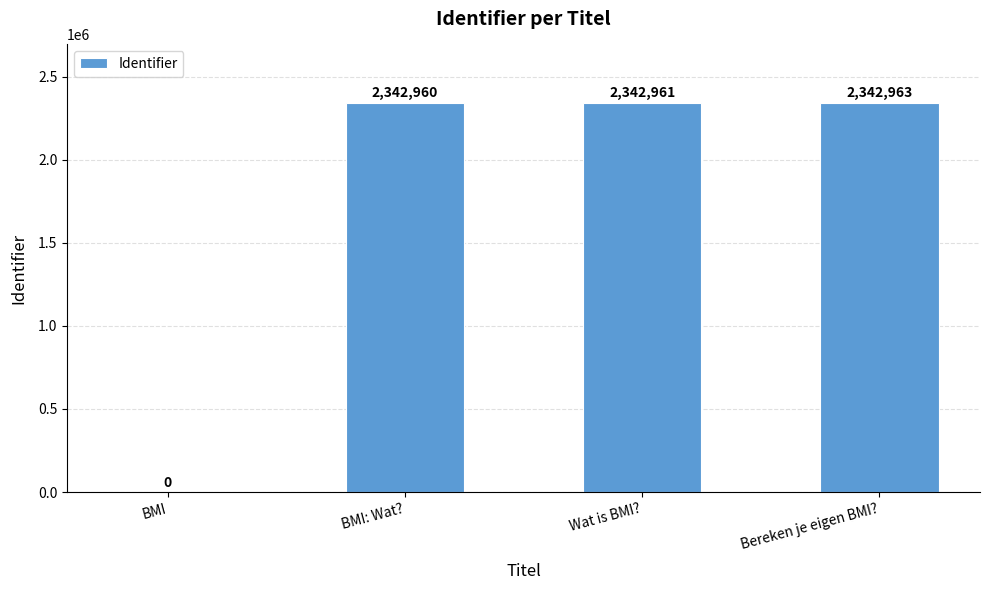

Is it true that the value at BMI is -851537?

False